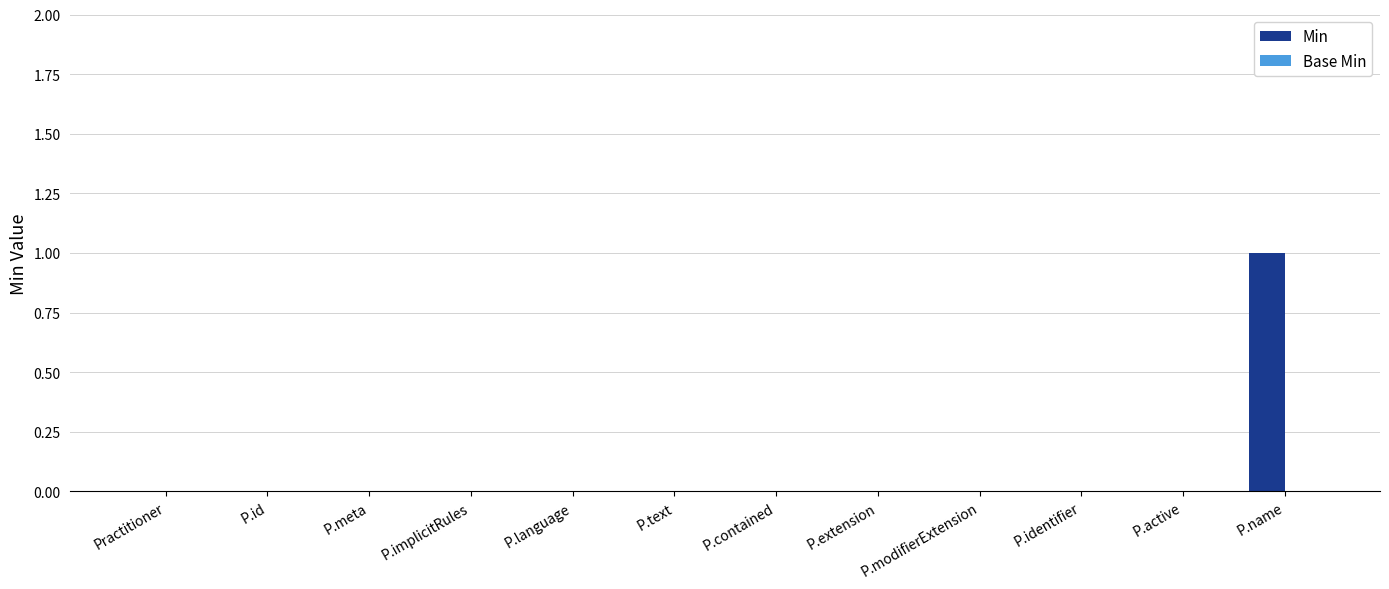

What is the change in value from P.id to P.name?

+1